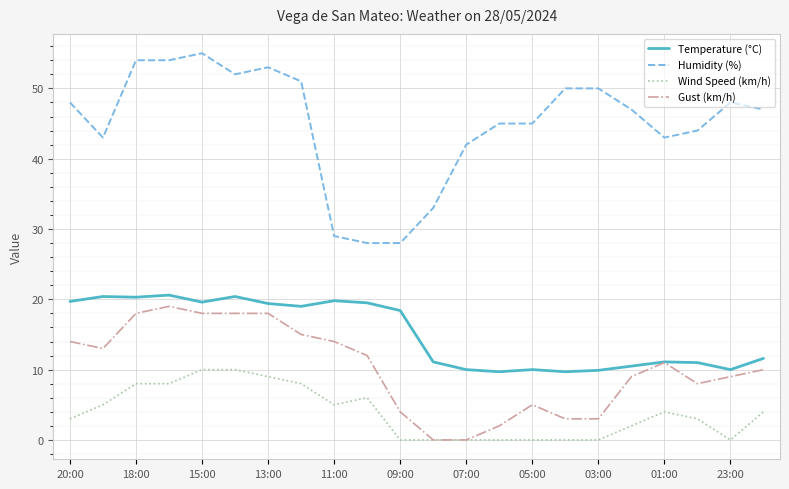

Which series has the largest range (max minus min)?

Humidity (%)